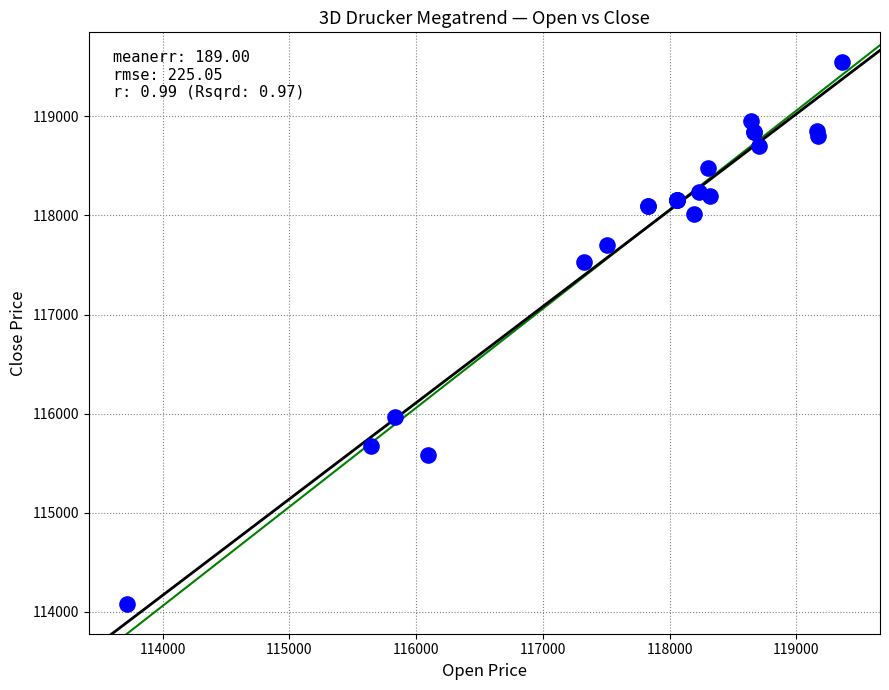

What Y value in the scatter plot is closest to 116813?

117529